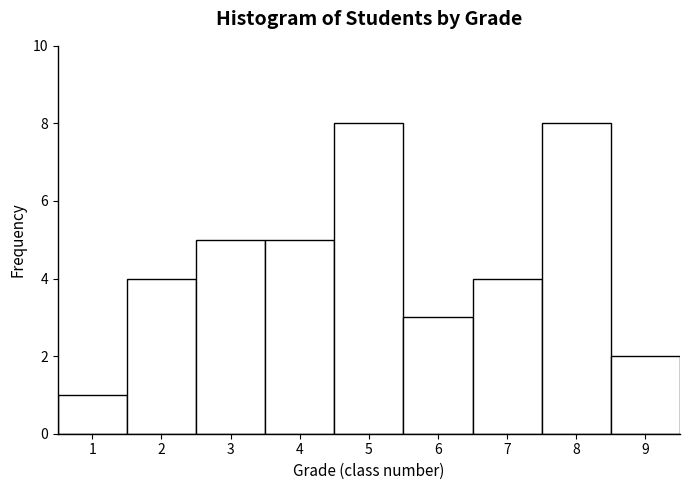

What is the height of the bar covering 3.5 to 4.5 on the x-axis? The values are not printed on the chart, so give them approximately, as read against the axis.

5